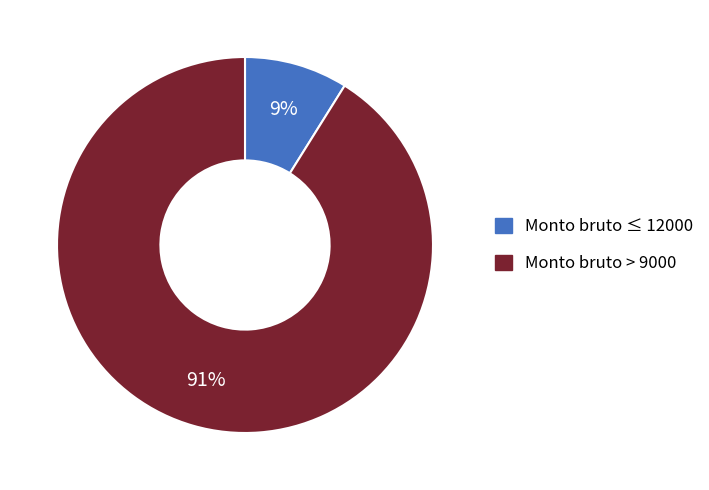

Is it true that Monto bruto ≤ 12000 is 1% of the pie?

False